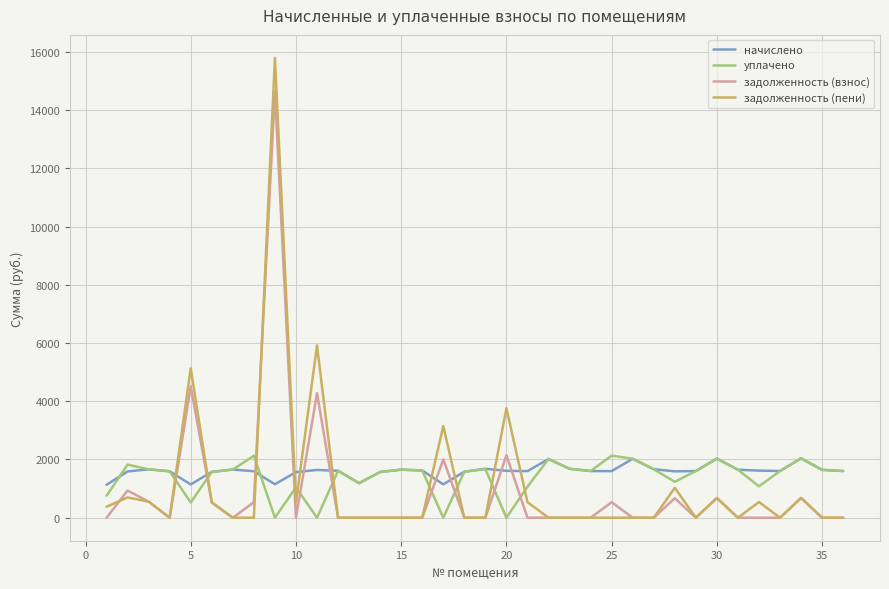

How many times do уплачено and задолженность (взнос) cross each other?

10